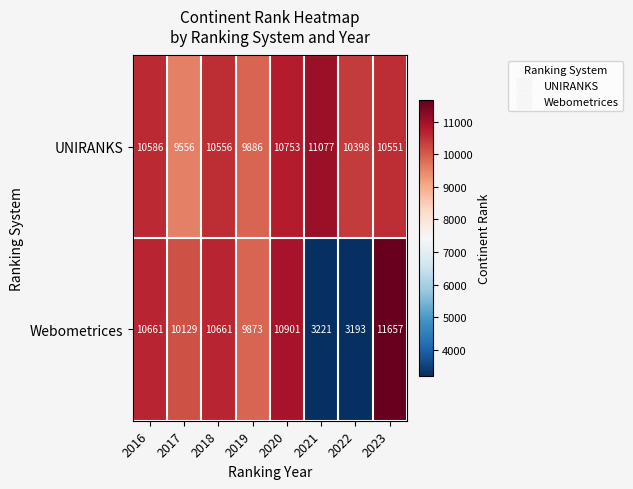

Reading left to right, what are all the values shown in this chart?

UNIRANKS: 10586	9556	10556	9886	10753	11077	10398	10551
Webometrices: 10661	10129	10661	9873	10901	3221	3193	11657